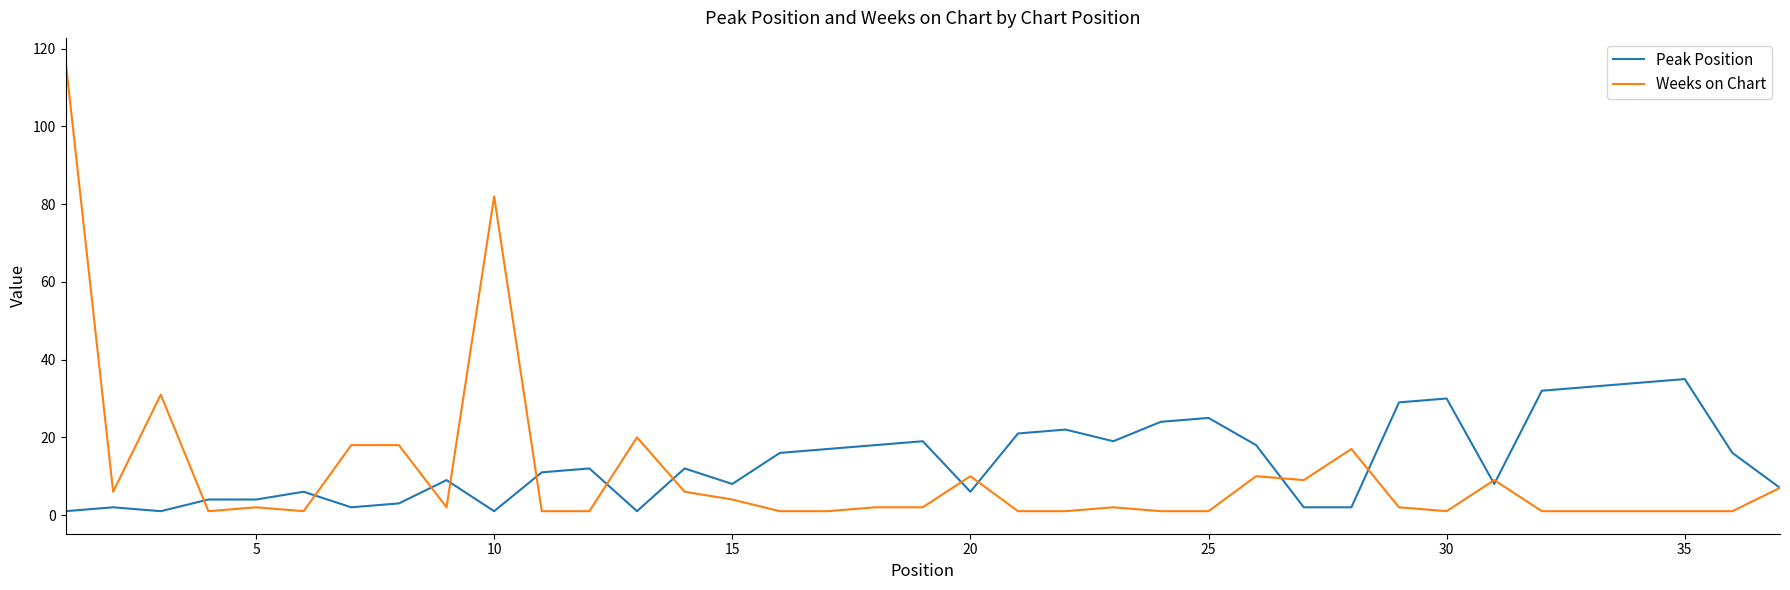

Is this an area chart (filled region under the line)?

No